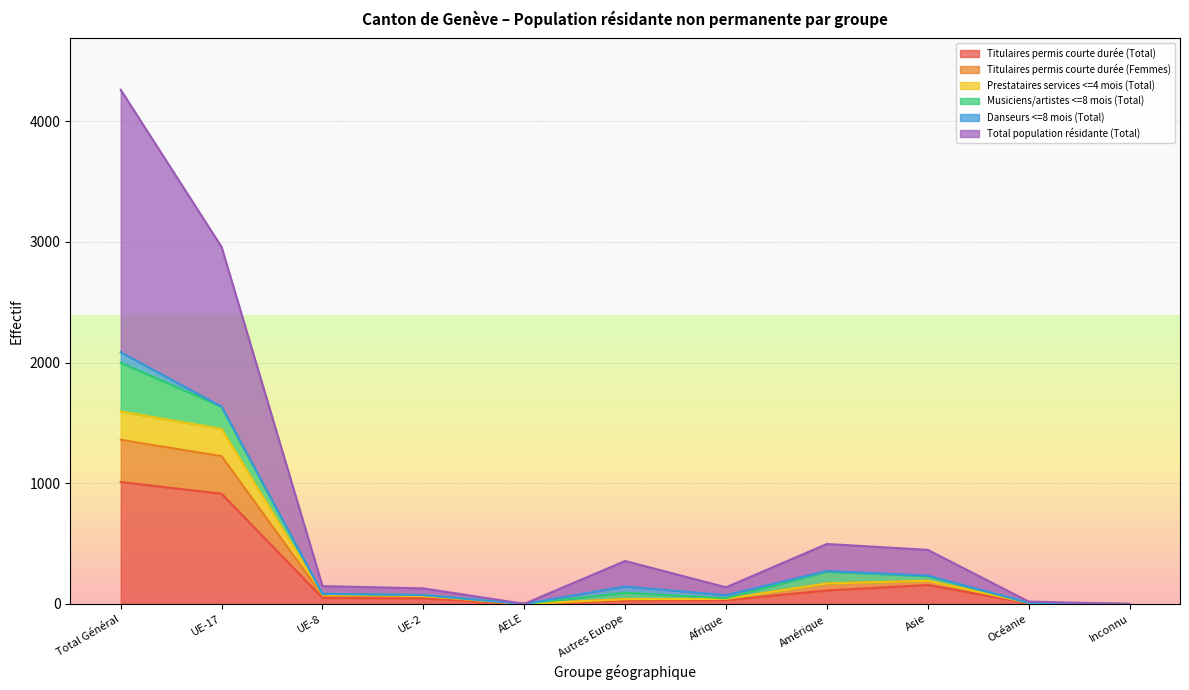

In Titulaires permis courte durée (Femmes), how many points are higher than both neighbors (excluding endpoints)?

1